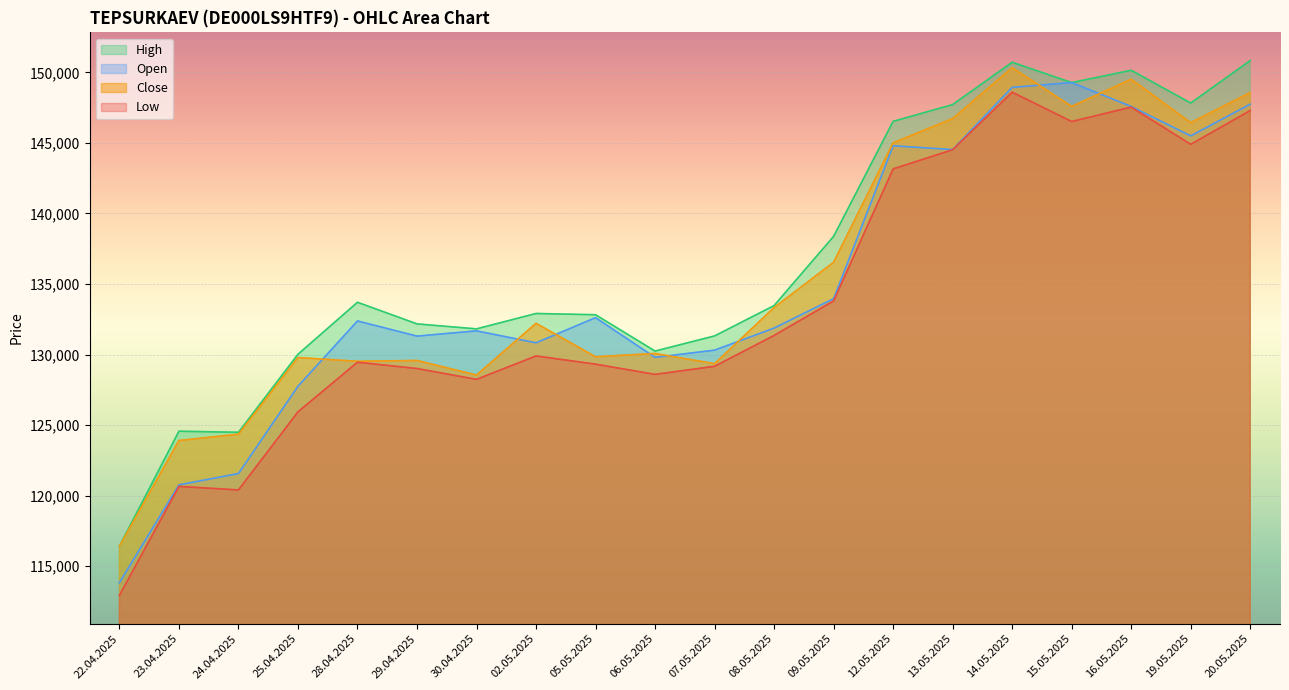

Reading right to left, what are all the values shown in this chart?

Open: 20.05.2025=147742	19.05.2025=145495	16.05.2025=147578	15.05.2025=149272	14.05.2025=148933	13.05.2025=144523	12.05.2025=144796	09.05.2025=133958	08.05.2025=131874	07.05.2025=130308	06.05.2025=129798	05.05.2025=132610	02.05.2025=130831	30.04.2025=131676	29.04.2025=131304	28.04.2025=132378	25.04.2025=127749	24.04.2025=121564	23.04.2025=120762	22.04.2025=113830
High: 20.05.2025=150831	19.05.2025=147822	16.05.2025=150143	15.05.2025=149272	14.05.2025=150711	13.05.2025=147712	12.05.2025=146523	09.05.2025=138372	08.05.2025=133468	07.05.2025=131316	06.05.2025=130243	05.05.2025=132819	02.05.2025=132907	30.04.2025=131817	29.04.2025=132169	28.04.2025=133702	25.04.2025=130014	24.04.2025=124488	23.04.2025=124563	22.04.2025=116416
Low: 20.05.2025=147293	19.05.2025=144896	16.05.2025=147534	15.05.2025=146513	14.05.2025=148592	13.05.2025=144514	12.05.2025=143153	09.05.2025=133798	08.05.2025=131352	07.05.2025=129164	06.05.2025=128592	05.05.2025=129316	02.05.2025=129898	30.04.2025=128239	29.04.2025=129007	28.04.2025=129454	25.04.2025=125936	24.04.2025=120402	23.04.2025=120654	22.04.2025=112923
Close: 20.05.2025=148562	19.05.2025=146432	16.05.2025=149511	15.05.2025=147585	14.05.2025=150324	13.05.2025=146723	12.05.2025=144999	09.05.2025=136538	08.05.2025=133328	07.05.2025=129350	06.05.2025=130073	05.05.2025=129841	02.05.2025=132211	30.04.2025=128544	29.04.2025=129579	28.04.2025=129520	25.04.2025=129785	24.04.2025=124354	23.04.2025=123904	22.04.2025=116416